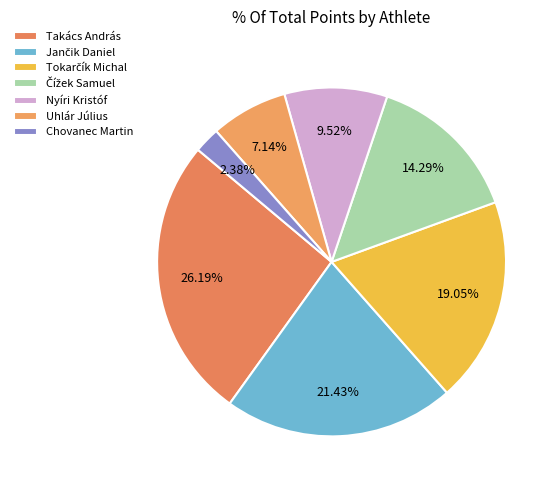

Is there any slice that represents more than half of the pie?

No